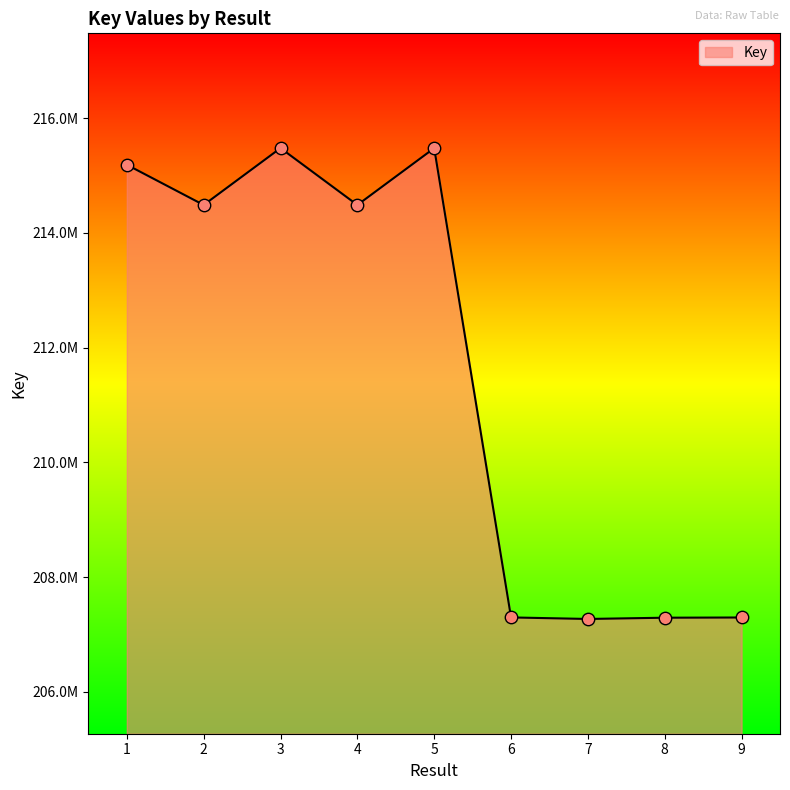

Between 2 and 9, which is larger?

2